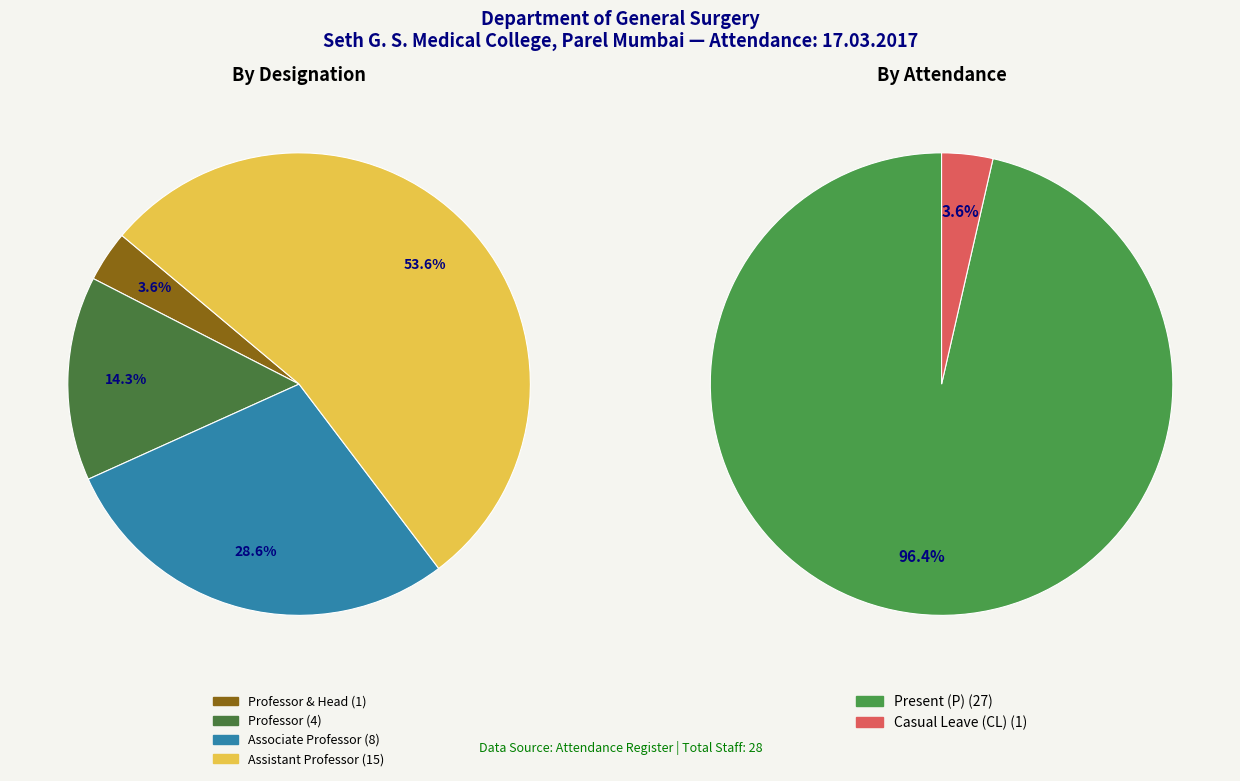

To the nearest percent, what is the average slice percentage?

25%